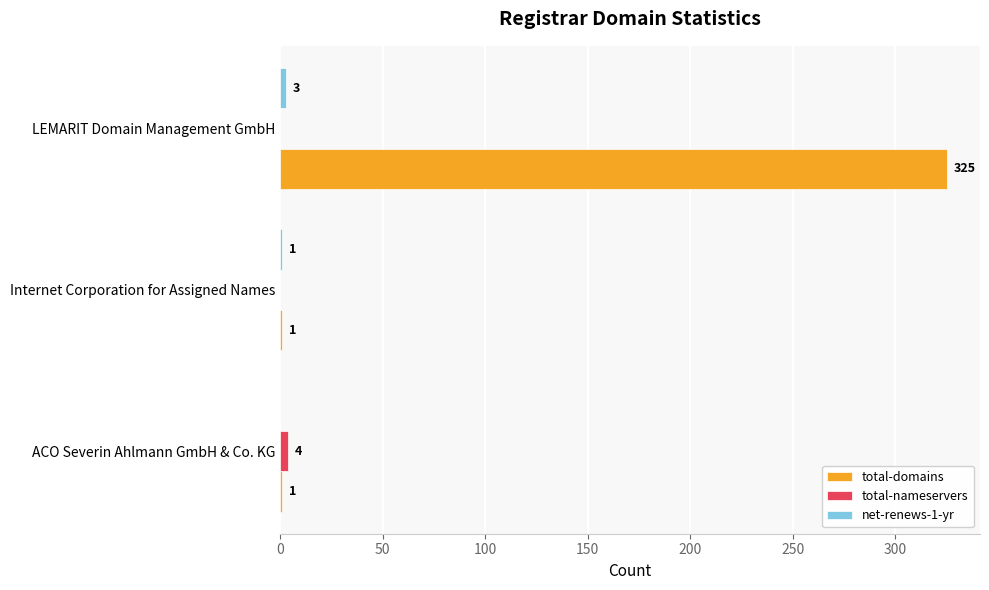

How many distinct data groups are displayed?

3